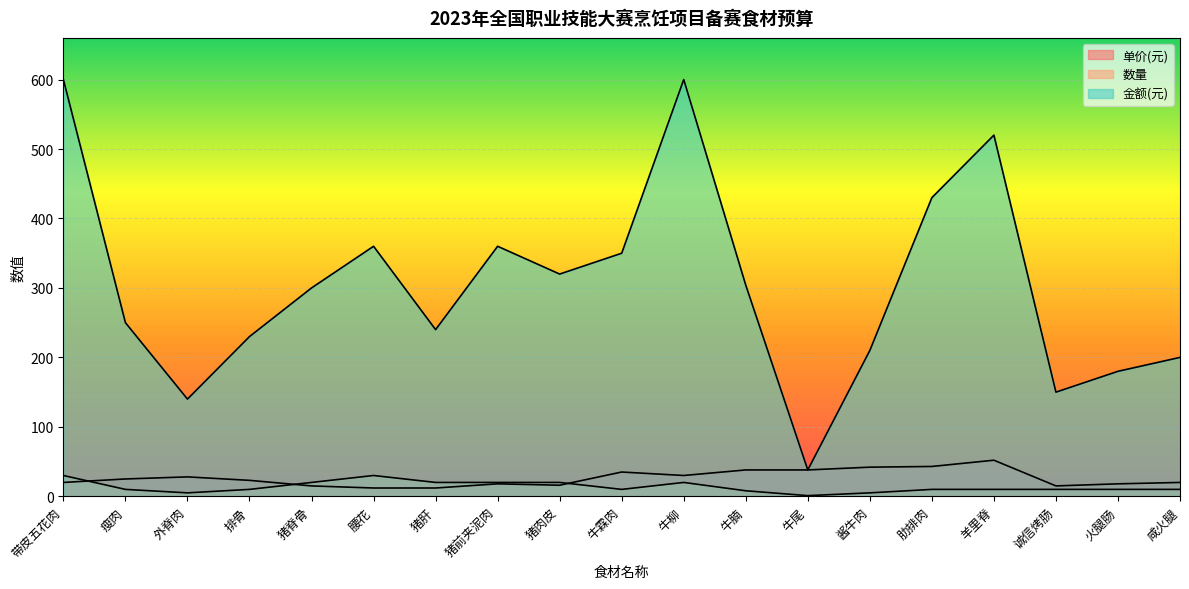

Which series has the largest total across all categories?

金额(元)